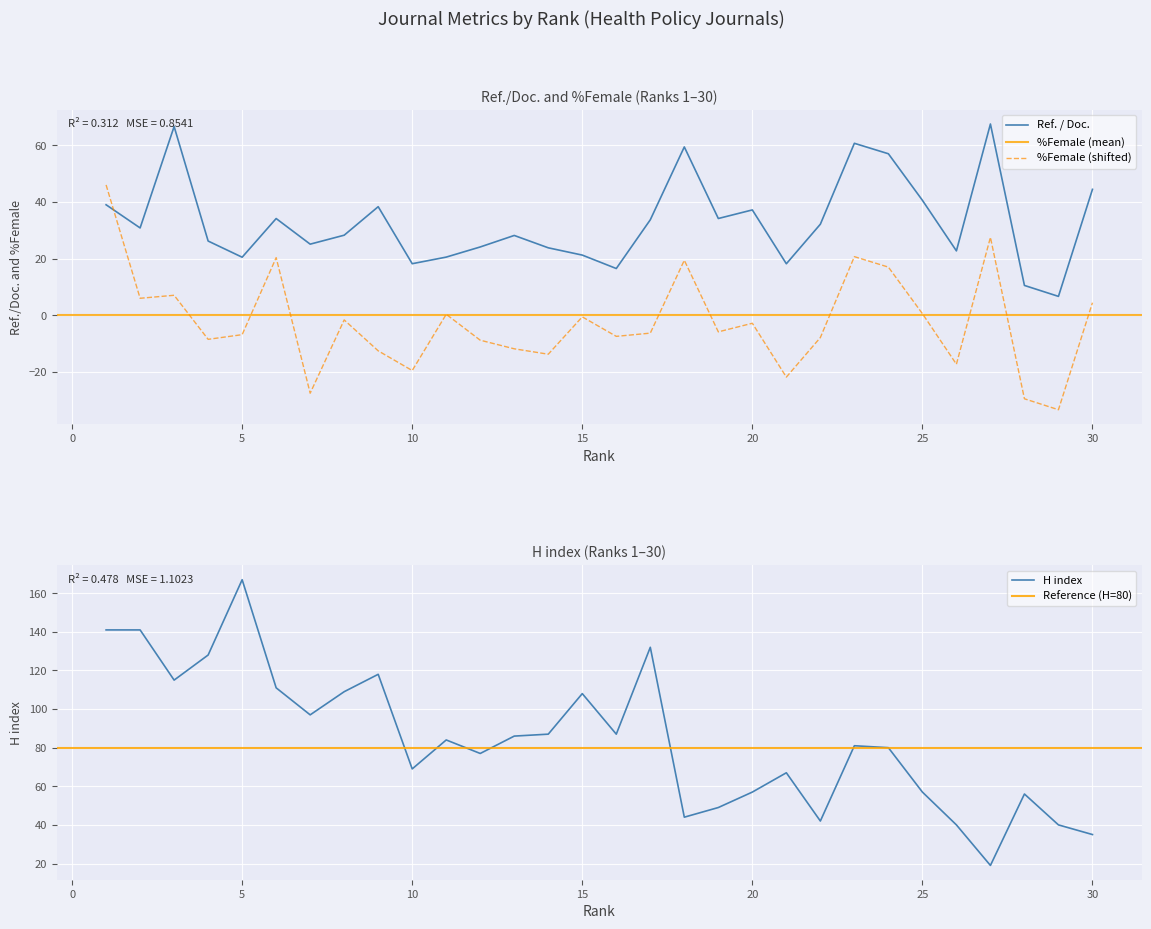

What is the minimum value for H index?

19